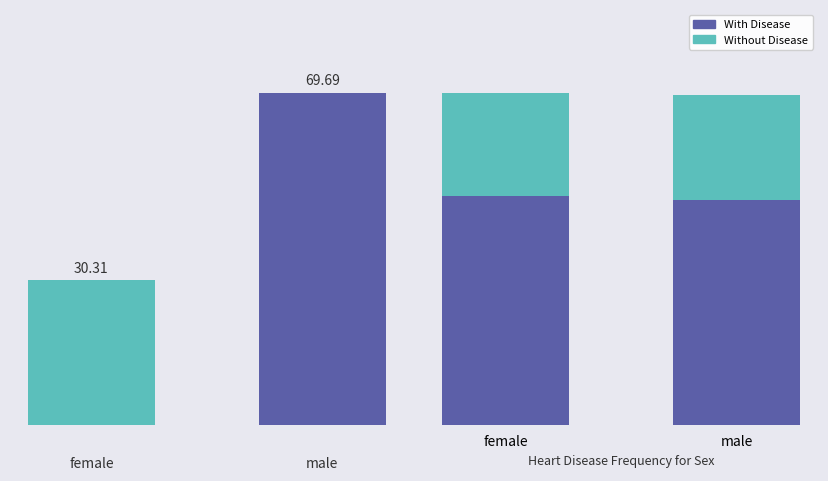

List the series in order of their overall mean, highest first.

percentage, With Disease, Without Disease